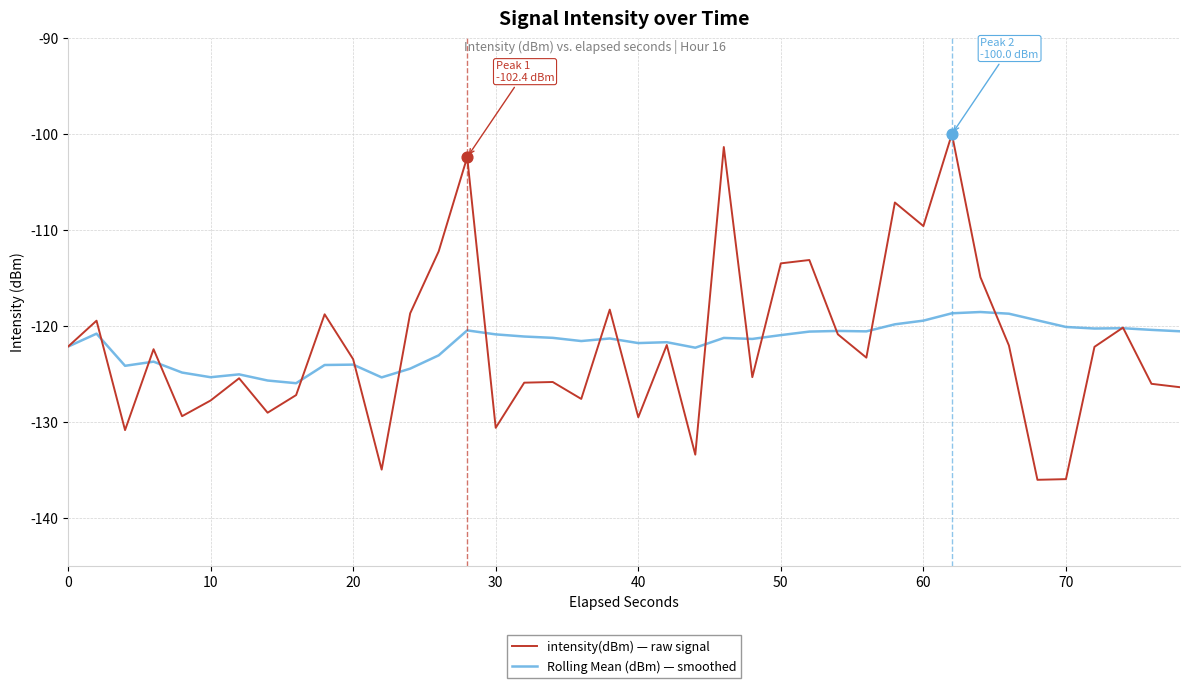

At how many categories does at least one series exceed -114?

8